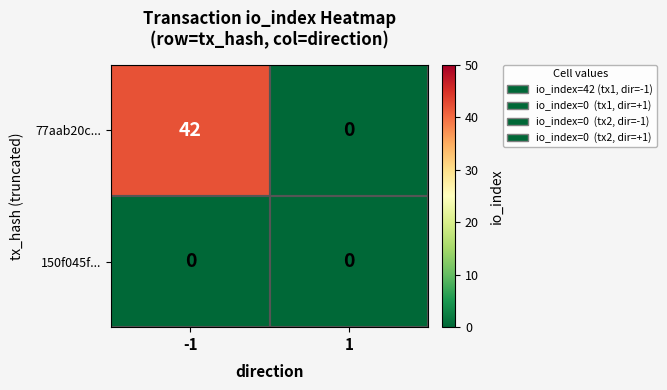

What is the greatest value displayed?

42